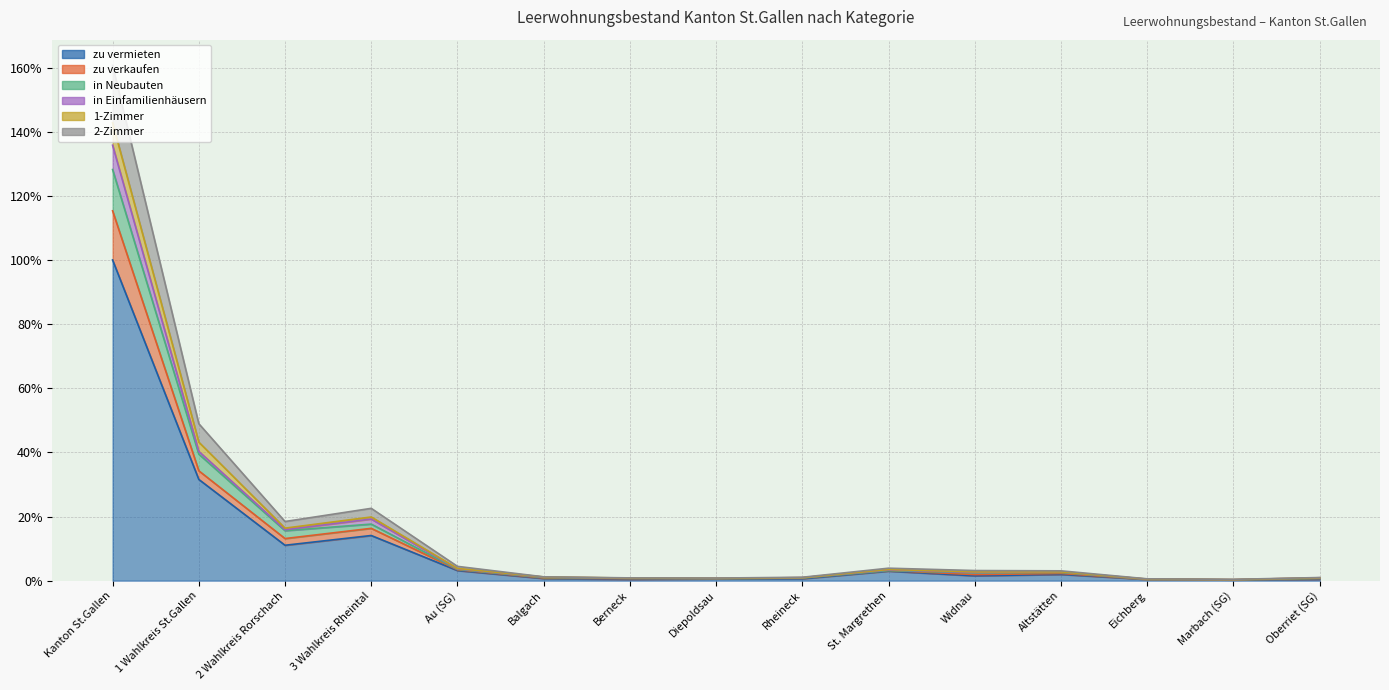

At which category is the sum across all series the highest?

Kanton St.Gallen